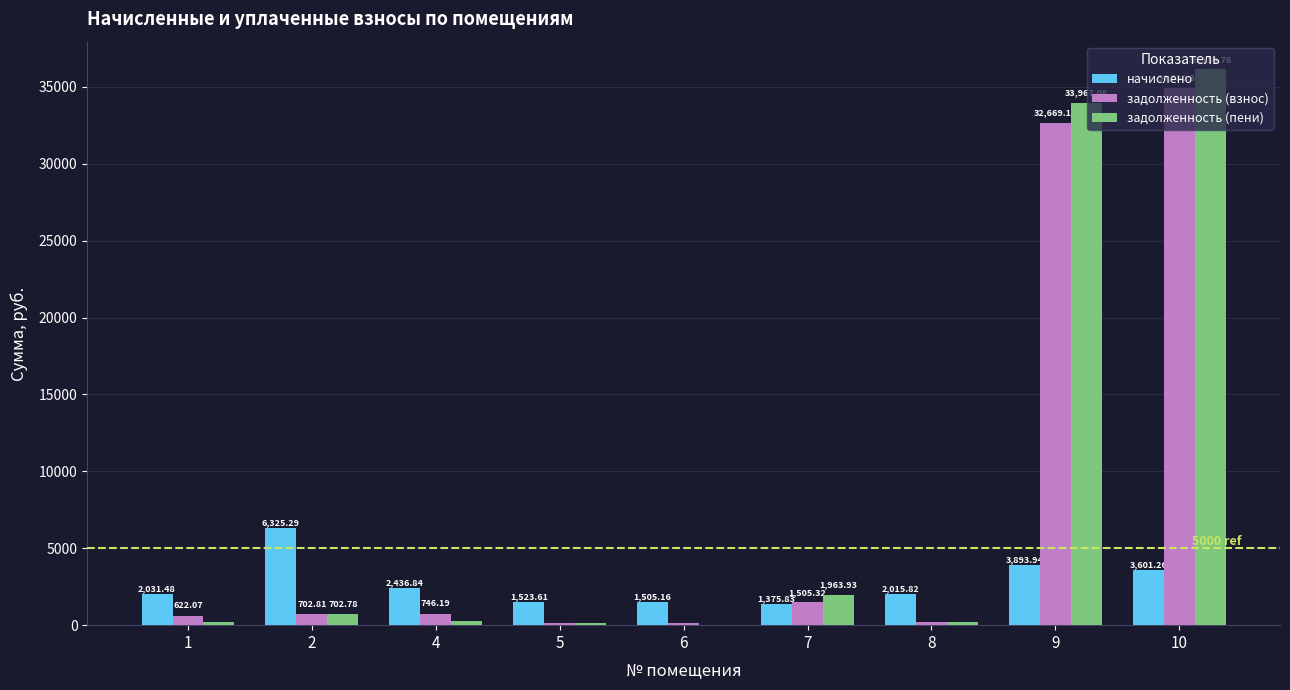

What is the maximum value for задолженность (пени)?

36130.8